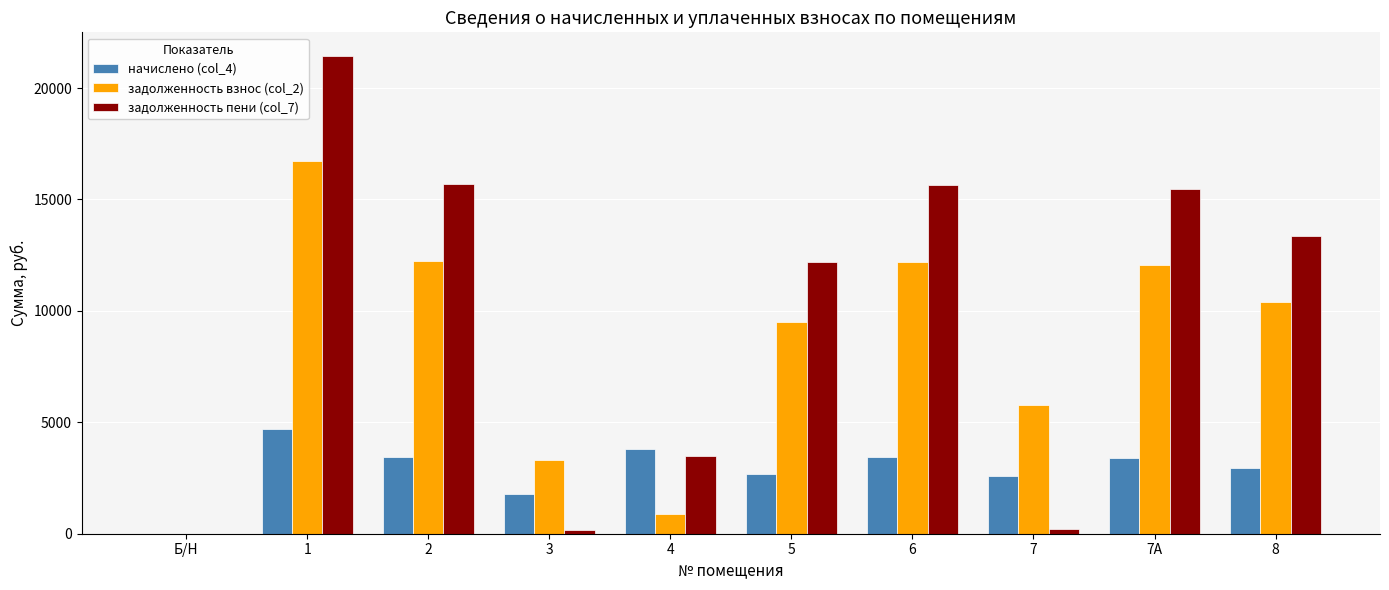

What is the sum of all начислено (col_4) values?

28774.1